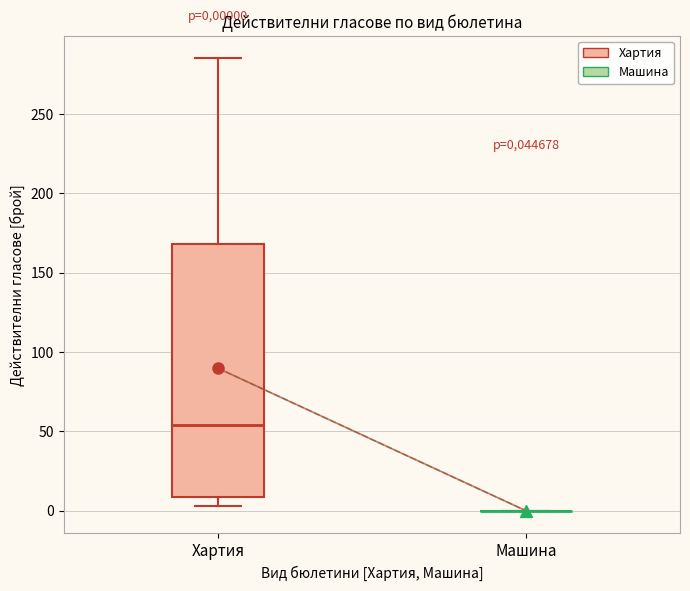

Comparing the boxes themselves (not the whiskers), which one is the tallest?

Хартия